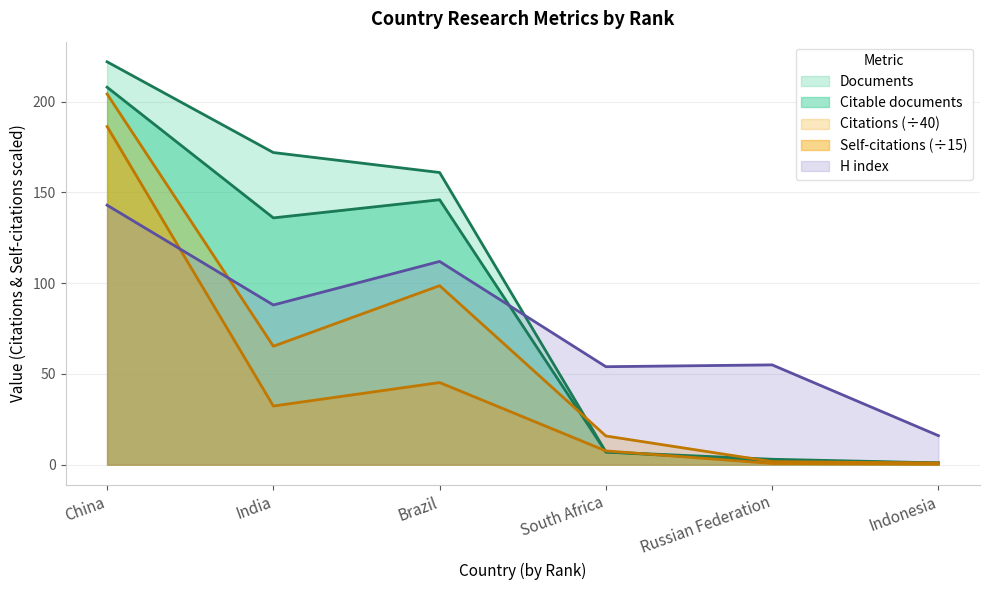

Reading left to right, what are all the values shown in this chart?

Documents: China=222.0	India=172.0	Brazil=161.0	South Africa=7.0	Russian Federation=3.0	Indonesia=1.0
Citable documents: China=208.0	India=136.0	Brazil=146.0	South Africa=7.0	Russian Federation=2.0	Indonesia=1.0
Citations: China=204.2	India=65.3	Brazil=98.7	South Africa=15.8	Russian Federation=1.7	Indonesia=0.9
Self-citations: China=186.3	India=32.3	Brazil=45.3	South Africa=7.6	Russian Federation=0.7	Indonesia=0.3
H index: China=143.0	India=88.0	Brazil=112.0	South Africa=54.0	Russian Federation=55.0	Indonesia=16.0